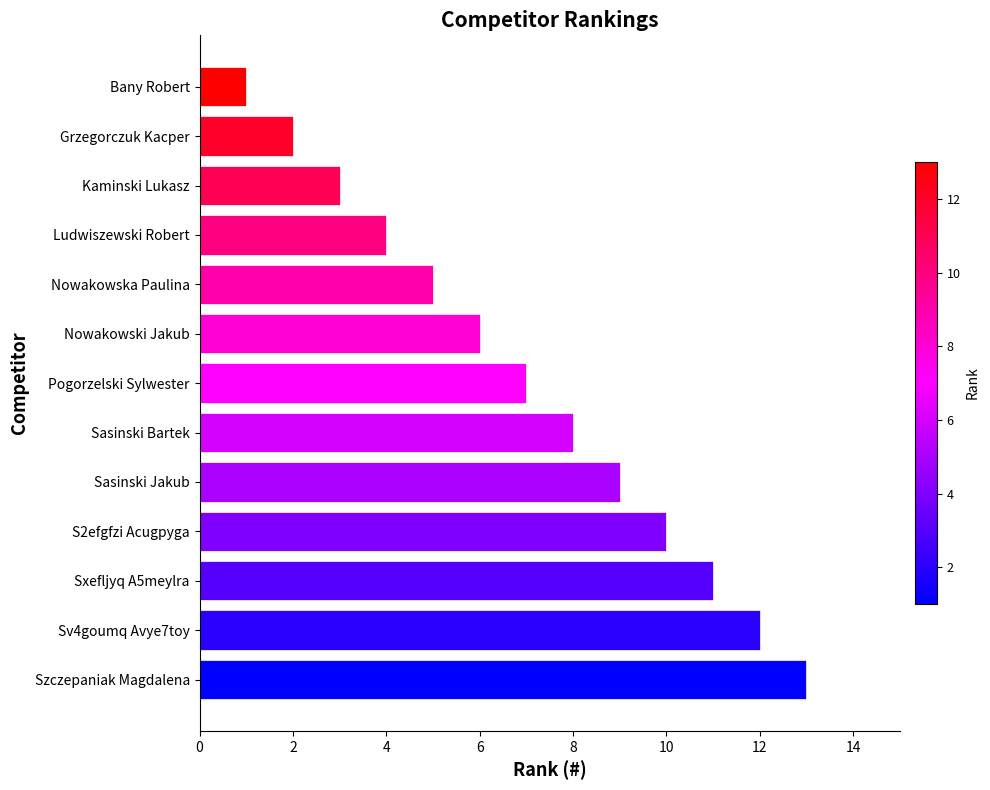

Reading bottom to top, what are all the values shown in this chart?

Szczepaniak Magdalena=13	Sv4goumq Avye7toy=12	Sxefljyq A5meylra=11	S2efgfzi Acugpyga=10	Sasinski Jakub=9	Sasinski Bartek=8	Pogorzelski Sylwester=7	Nowakowski Jakub=6	Nowakowska Paulina=5	Ludwiszewski Robert=4	Kaminski Lukasz=3	Grzegorczuk Kacper=2	Bany Robert=1